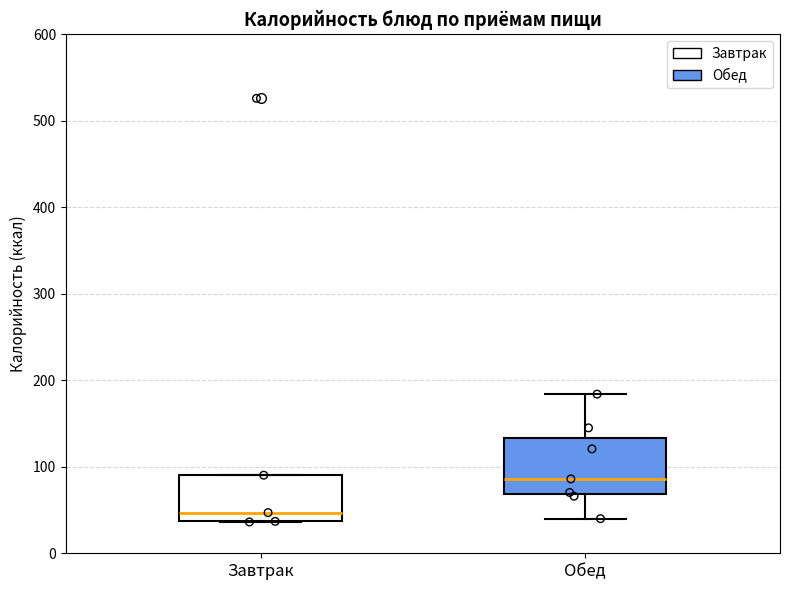

Where does the median line of the box for Завтрак sit on the y-axis? The values are not printed on the chart, so give them approximately, as read against the axis.

50